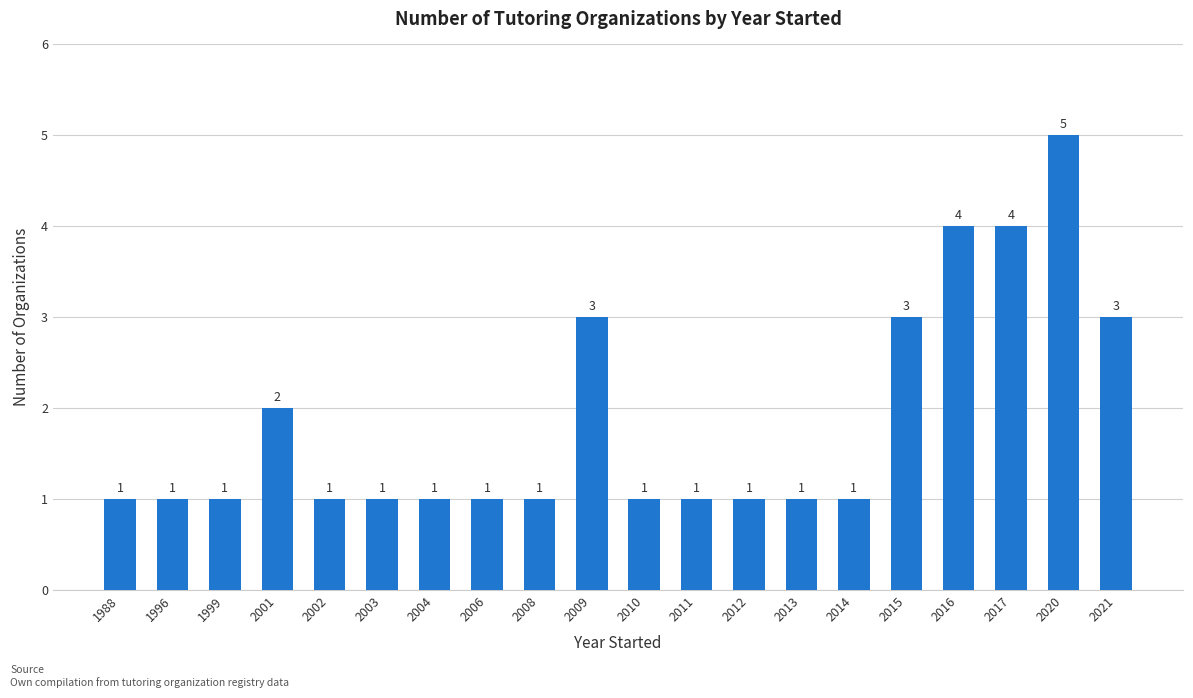

How many values are between 1 and 3?

17